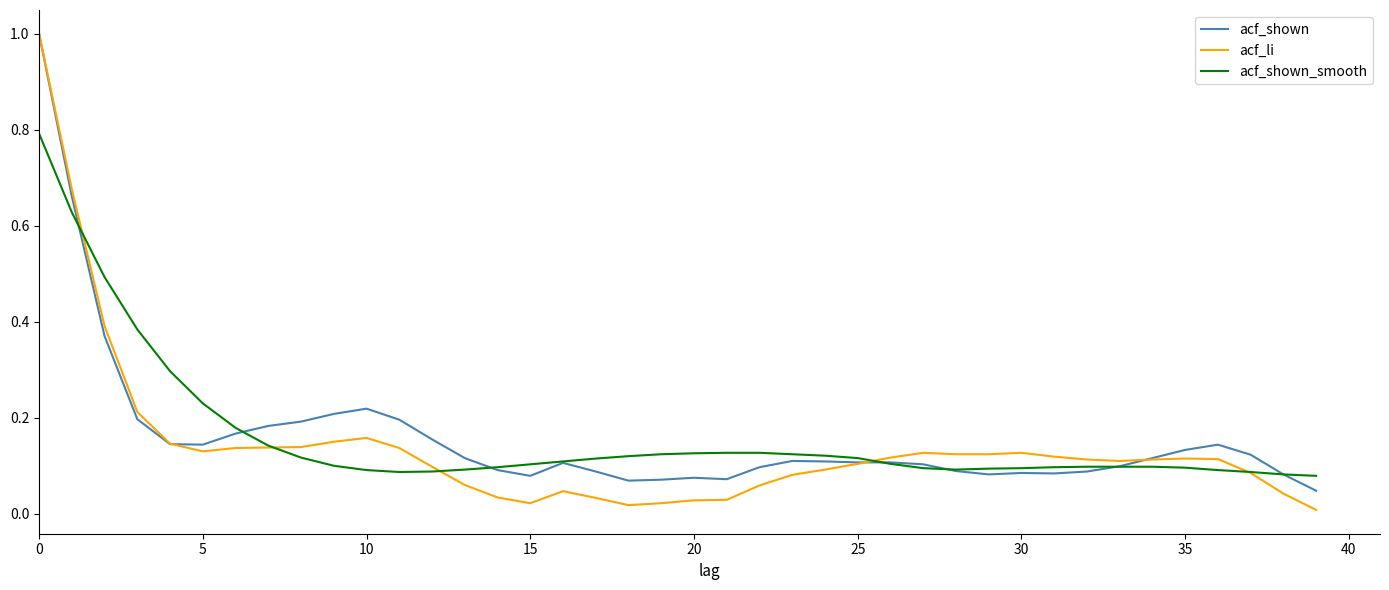

Which series has the largest range (max minus min)?

acf_li